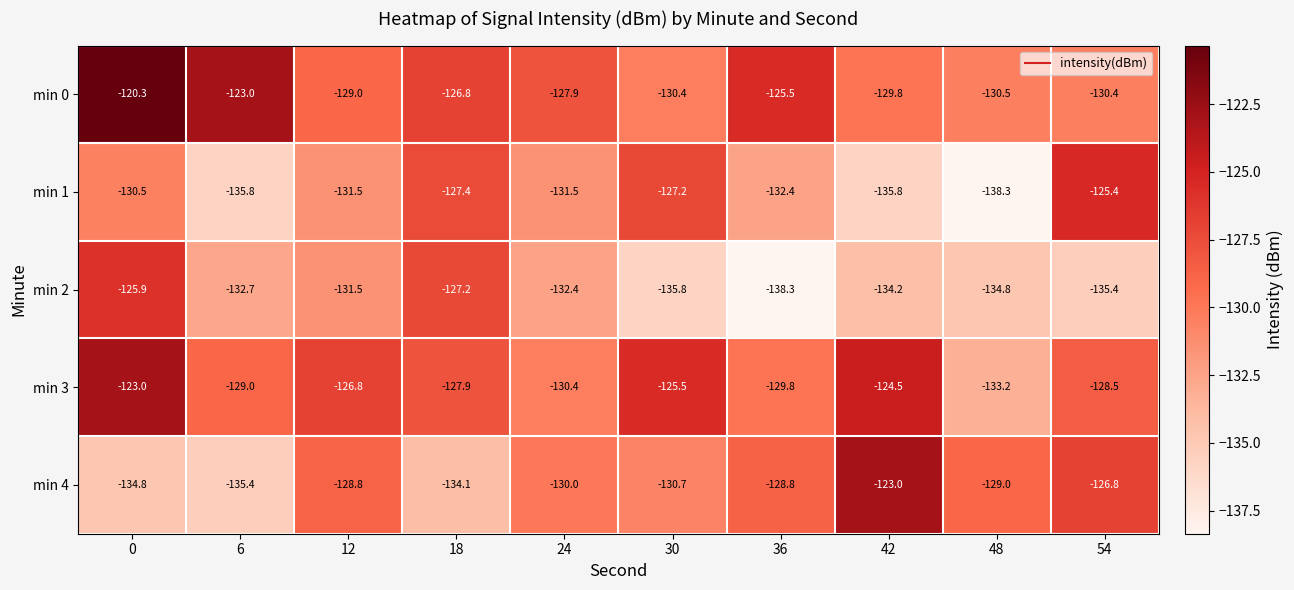

At which label does min 4 first exceed -129?

12